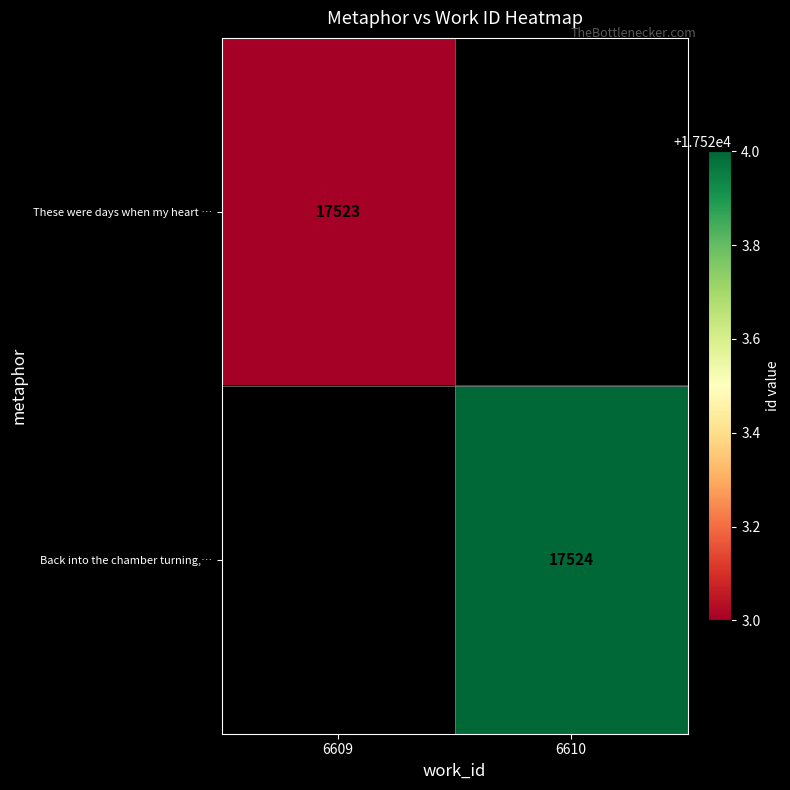

Is the value of Back into the chamber turning,… at 6610 greater than the value of These were days when my heart … at 6609?

Yes